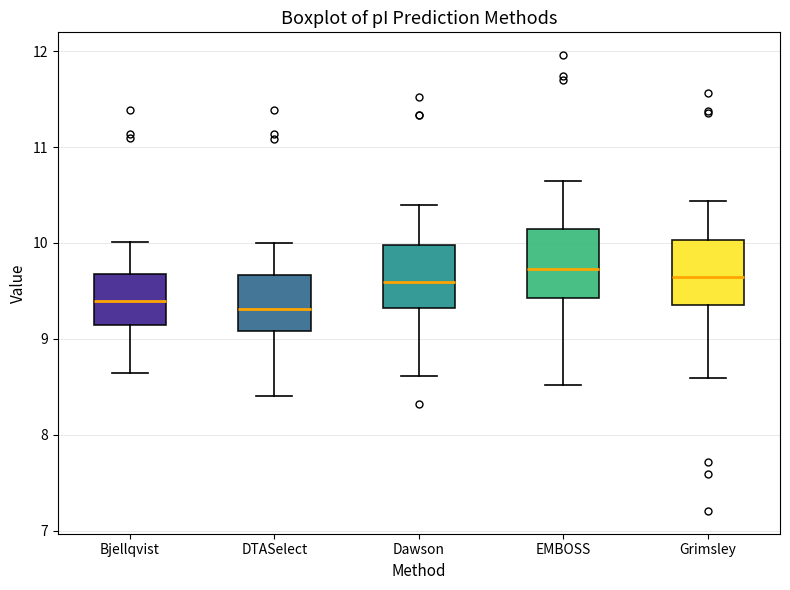

Reading left to right, transcribe this box plot: for each box, give where its median line is, the range the box spans, and where its two whiskers end, as read against the y-axis. The values are not printed on the chart, so give them approximately, as read against the axis.

Bjellqvist: median 9.4, box 9.1 to 9.7, whiskers 8.6 to 10.0
DTASelect: median 9.3, box 9.1 to 9.7, whiskers 8.4 to 10.0
Dawson: median 9.6, box 9.3 to 10.0, whiskers 8.6 to 10.4
EMBOSS: median 9.7, box 9.4 to 10.1, whiskers 8.5 to 10.6
Grimsley: median 9.6, box 9.3 to 10.0, whiskers 8.6 to 10.4